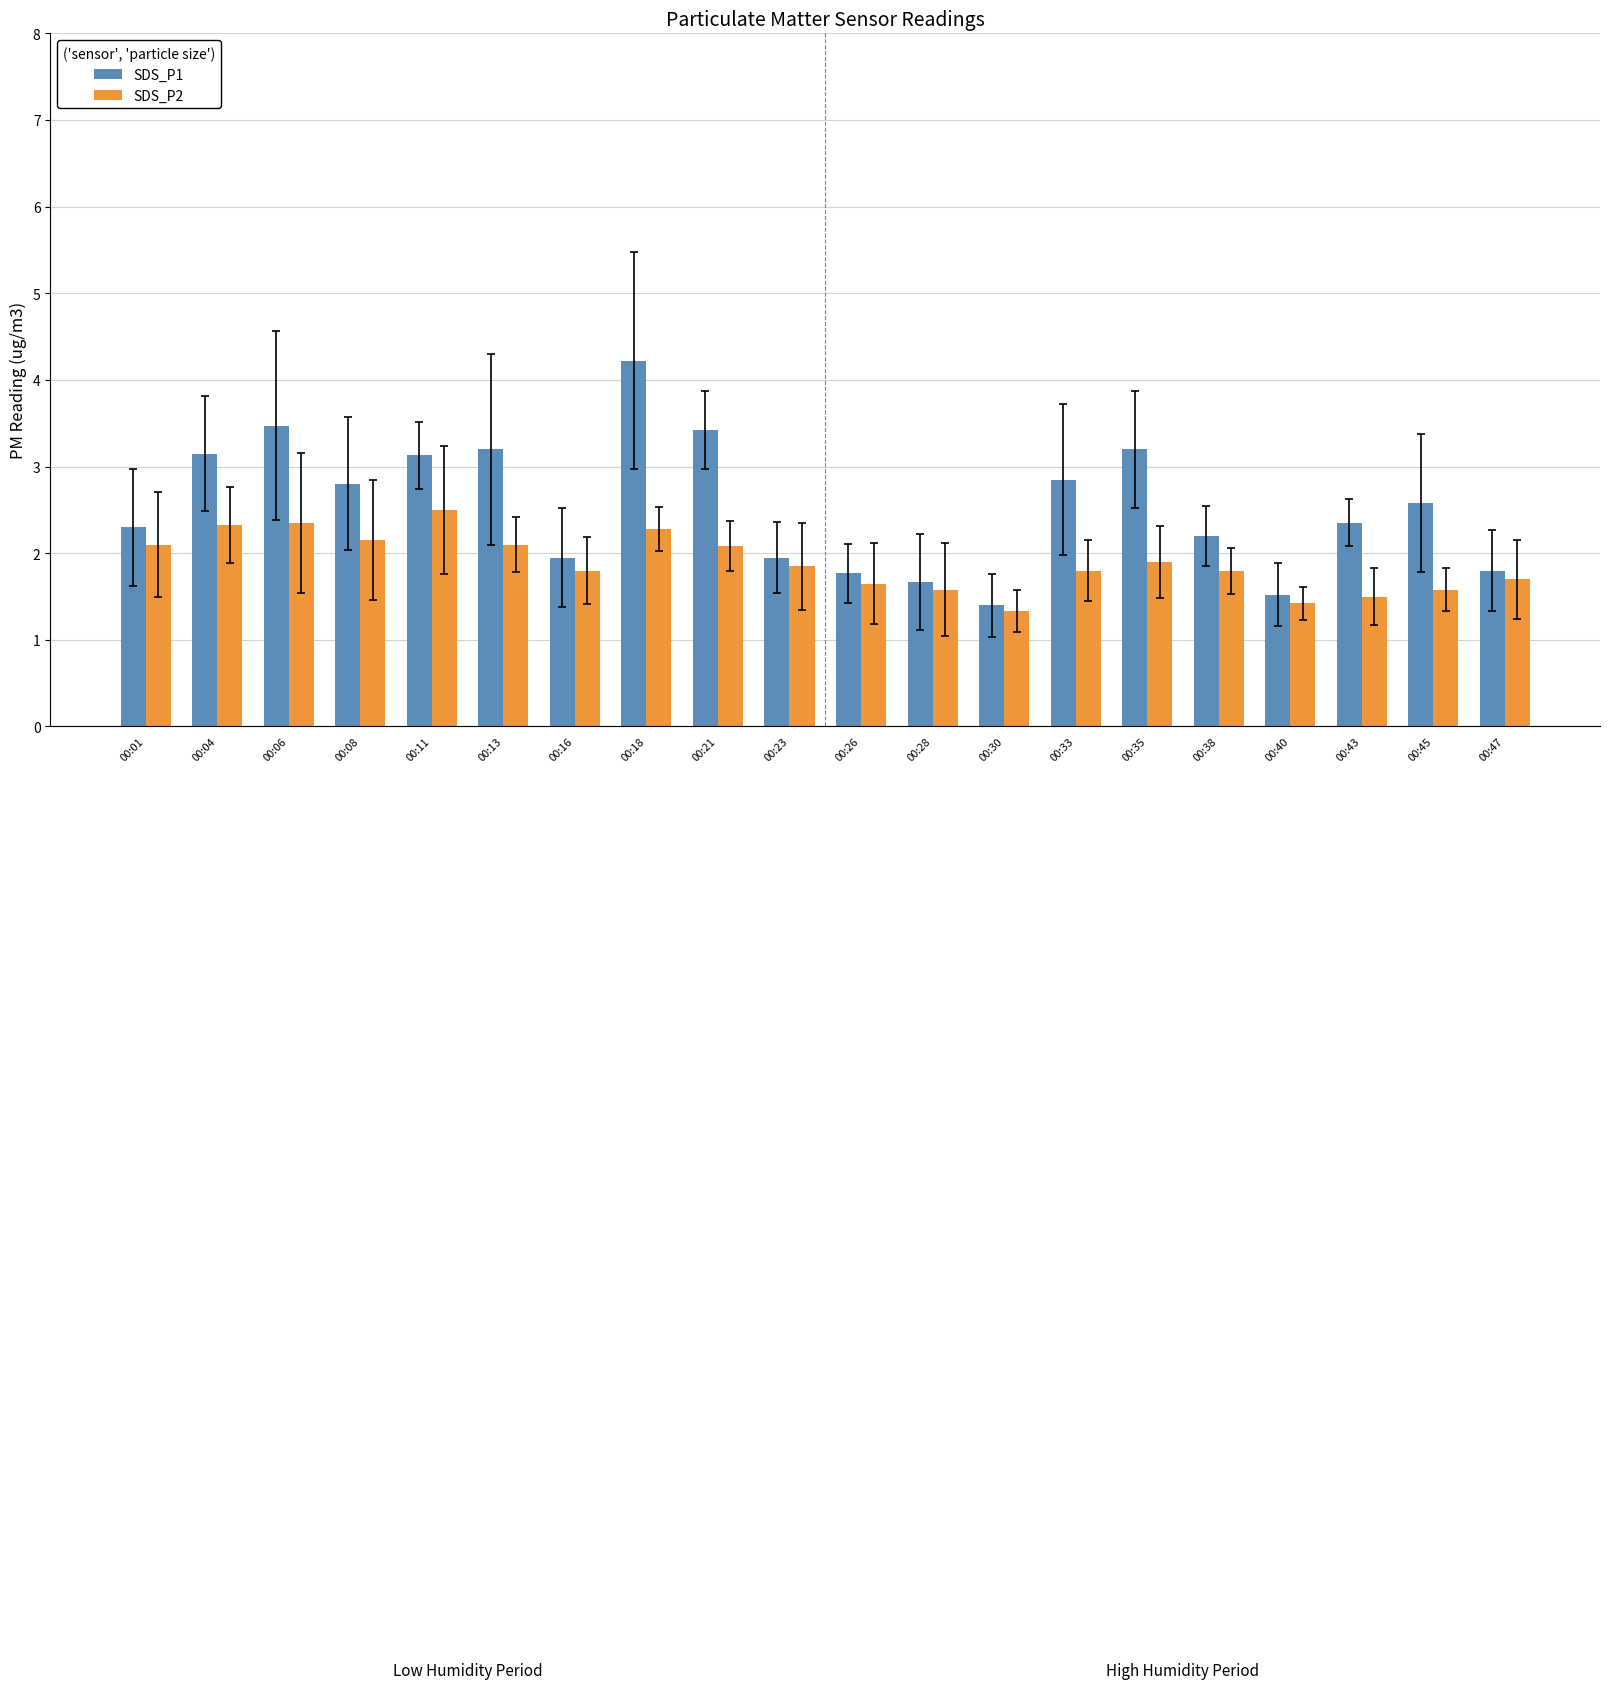

Rank the series by their average value, from lowest to highest.

SDS_P2, SDS_P1